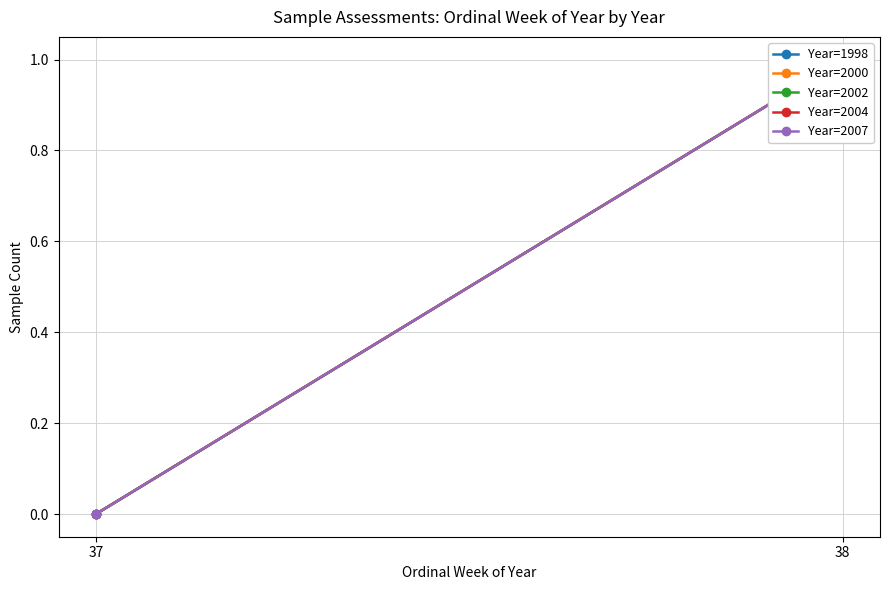

What is the total value across all series at 38?

5